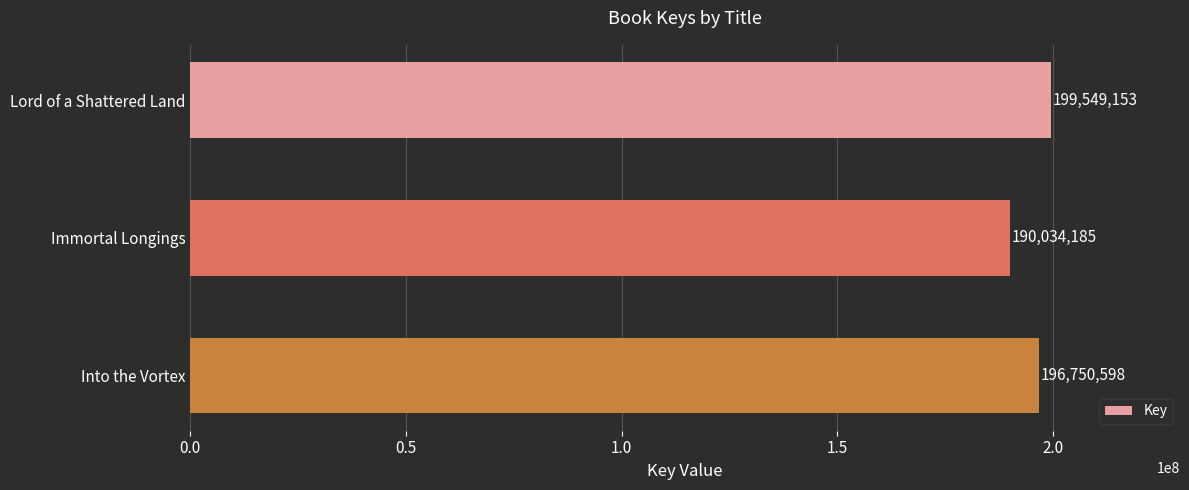

List the labels in order of value, smallest first.

Immortal Longings, Into the Vortex, Lord of a Shattered Land